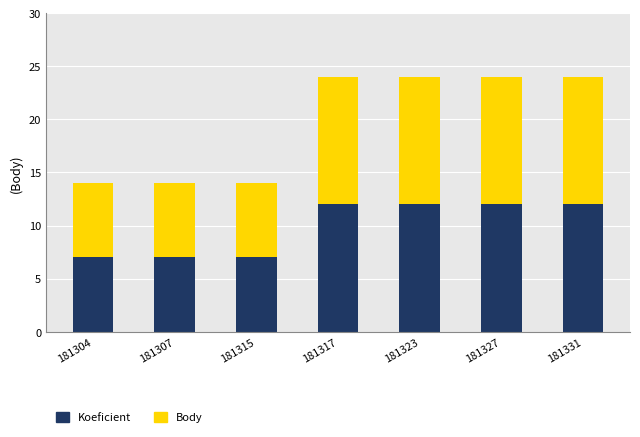

Reading right to left, transcribe the values for Koeficient.

181331=12	181327=12	181323=12	181317=12	181315=7	181307=7	181304=7